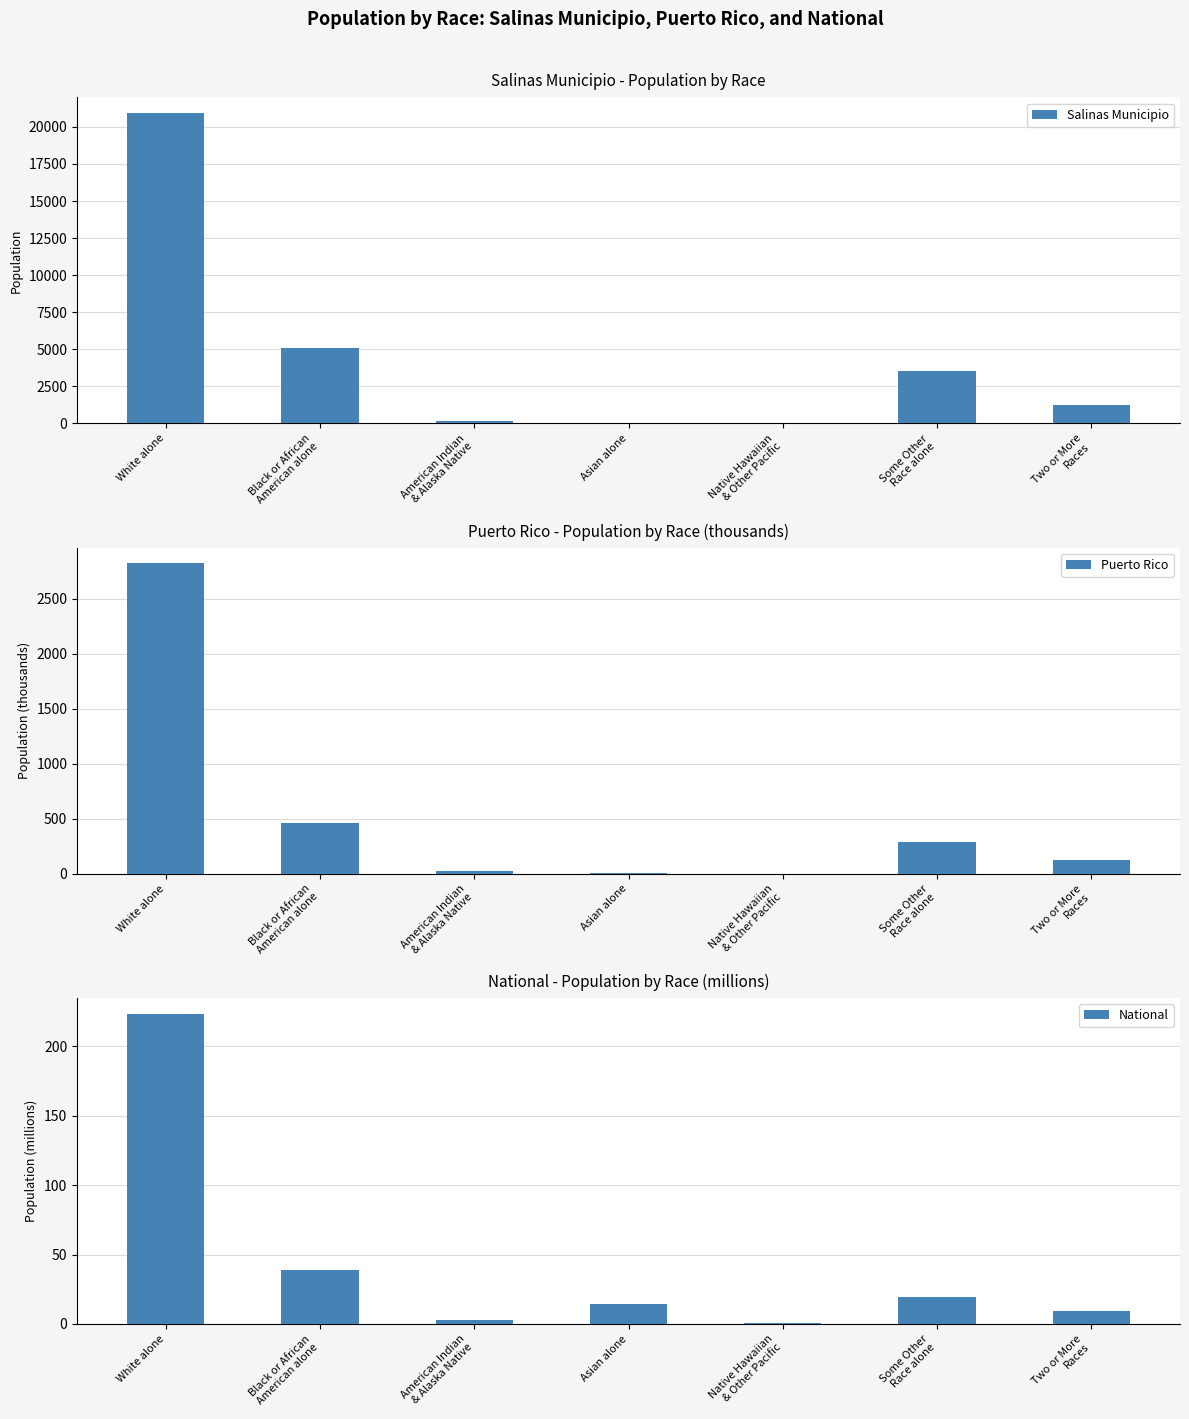

Reading right to left, extract all data points from this chart.

Salinas Municipio: 1265.0	3549.0	4.0	34.0	183.0	5090.0	20953.0
Puerto Rico: 122.2	289.9	0.4	6.8	19.8	461.5	2825.1
National: 9.0	19.1	0.5	14.7	2.9	38.9	223.6